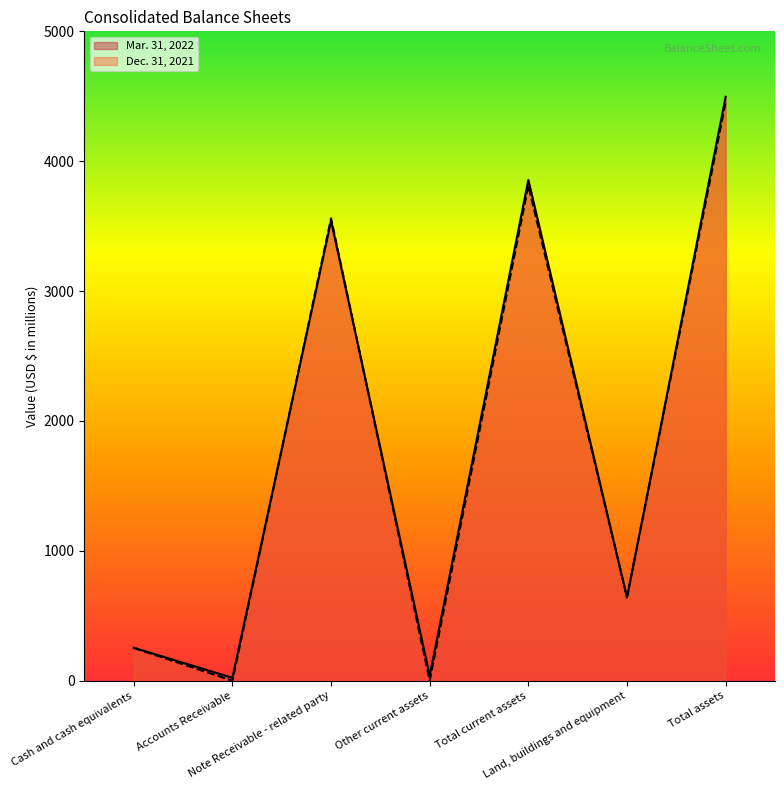

What is the label of the 7th point from the right?

Cash and cash equivalents